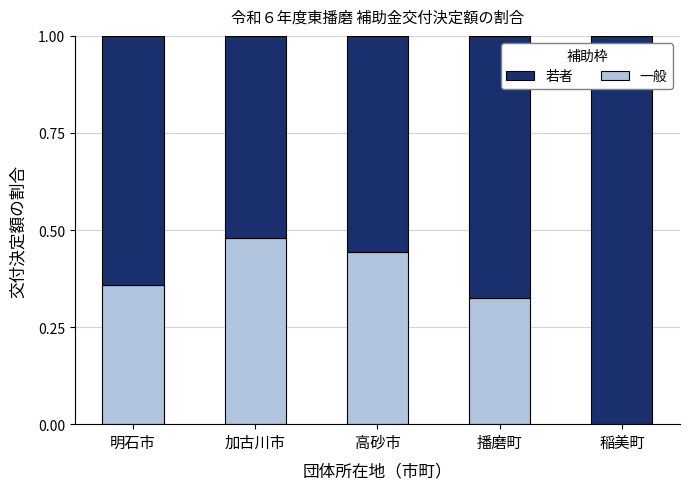

Which category has the highest value in the 一般 series?

加古川市